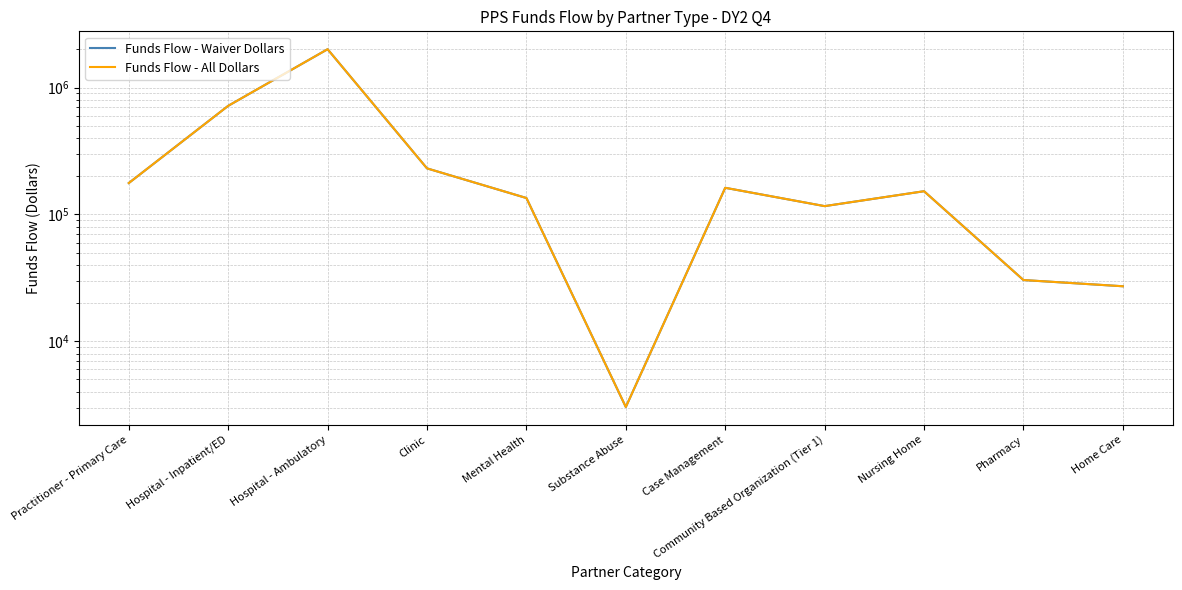

How many interior local valleys does the Funds Flow - Waiver Dollars series have?

2